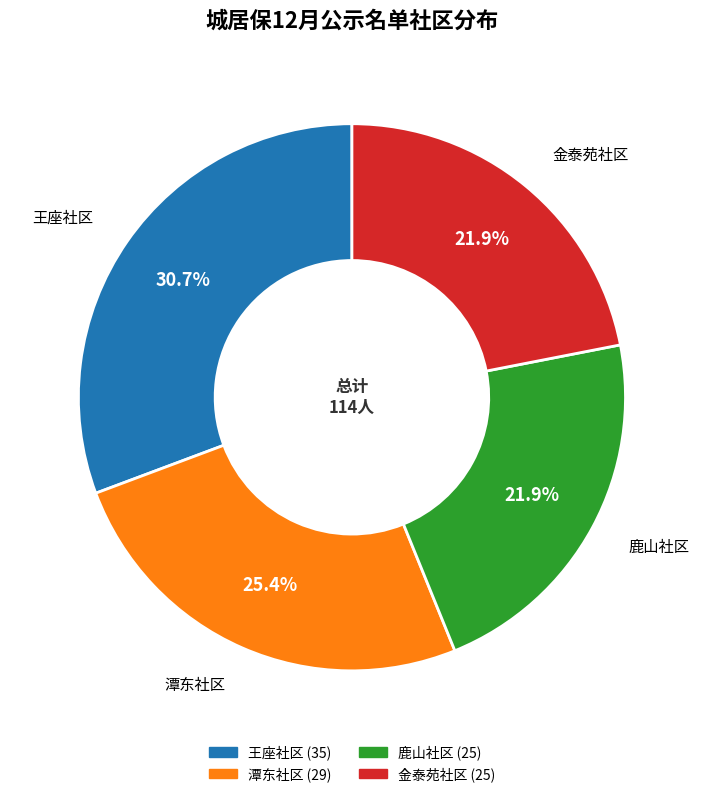

Which category has the biggest portion of the pie?

王座社区